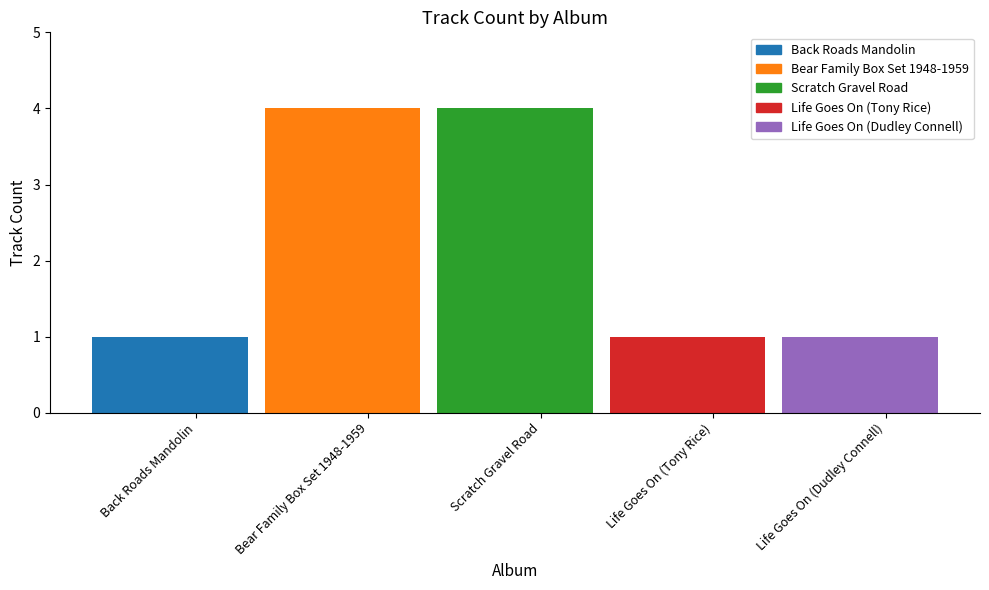

Reading right to left, extract all data points from this chart.

Life Goes On (Dudley Connell)=1	Life Goes On (Tony Rice)=1	Scratch Gravel Road=4	Bear Family Box Set 1948-1959=4	Back Roads Mandolin=1